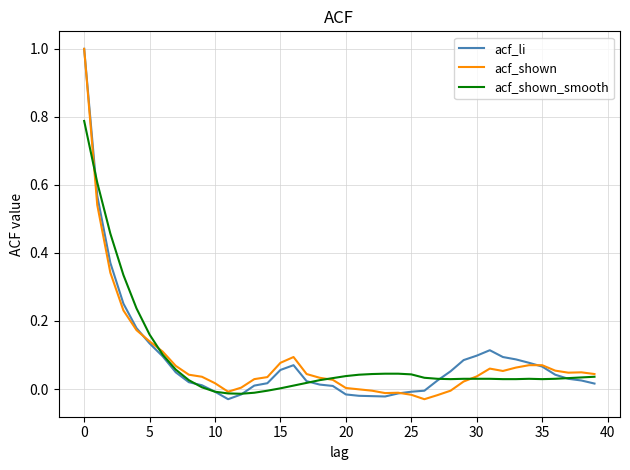

True or false: acf_shown_smooth and acf_shown cross at least once.

True